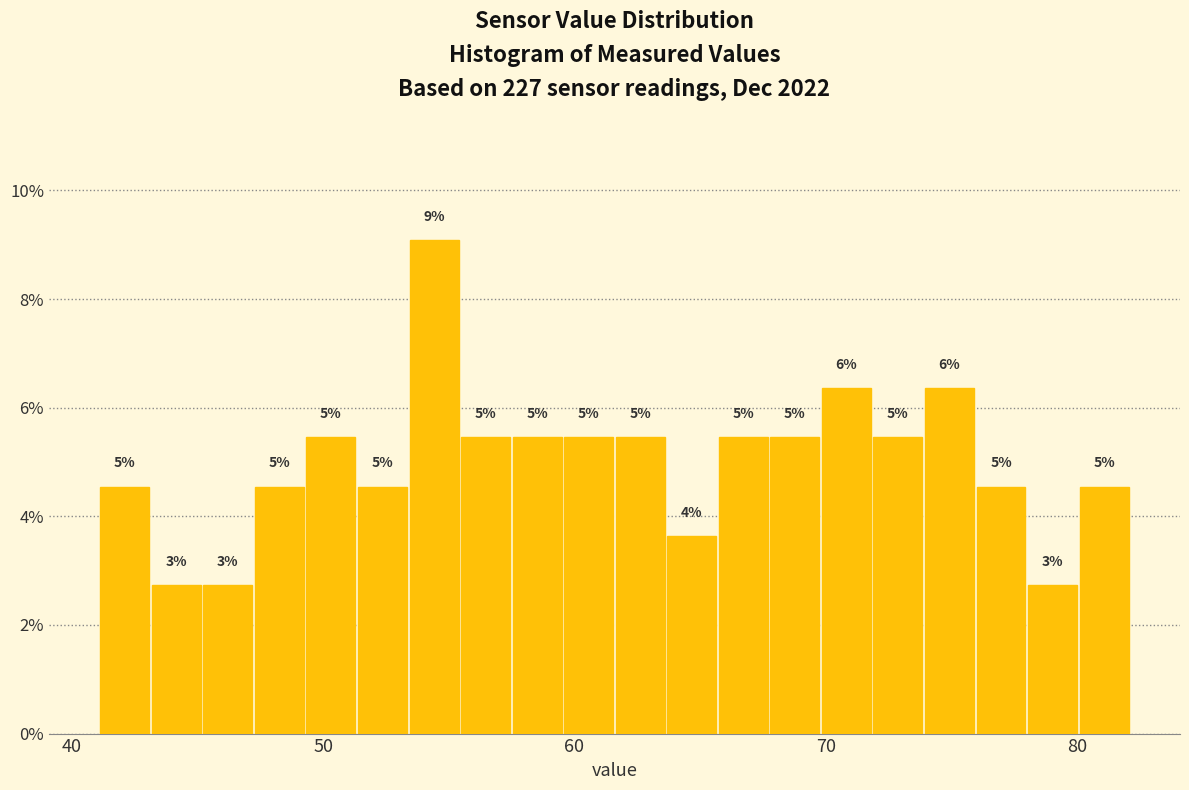

Around what value on the x-axis is the tallest bar? Give the approximate position of its centre, as read against the axis.

54